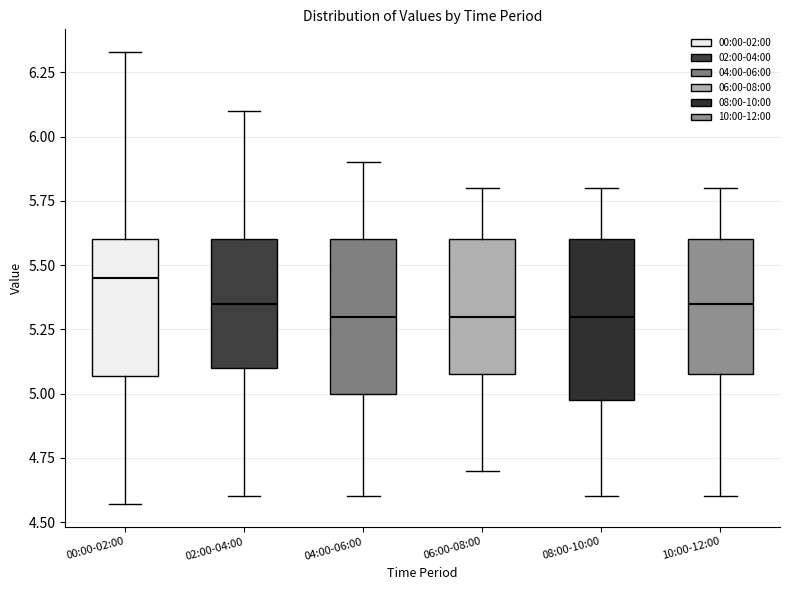

Reading left to right, transcribe this box plot: for each box, give where its median line is, the range the box spans, and where its two whiskers end, as read against the y-axis. The values are not printed on the chart, so give them approximately, as read against the axis.

00:00-02:00: median 5.45, box 5.05 to 5.60, whiskers 4.55 to 6.35
02:00-04:00: median 5.35, box 5.10 to 5.60, whiskers 4.60 to 6.10
04:00-06:00: median 5.30, box 5.00 to 5.60, whiskers 4.60 to 5.90
06:00-08:00: median 5.30, box 5.10 to 5.60, whiskers 4.70 to 5.80
08:00-10:00: median 5.30, box 5.00 to 5.60, whiskers 4.60 to 5.80
10:00-12:00: median 5.35, box 5.10 to 5.60, whiskers 4.60 to 5.80